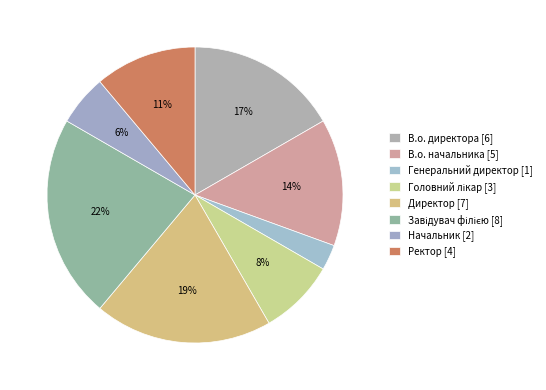

What is the change in value from Головний лікар to Завідувач філією?

+5